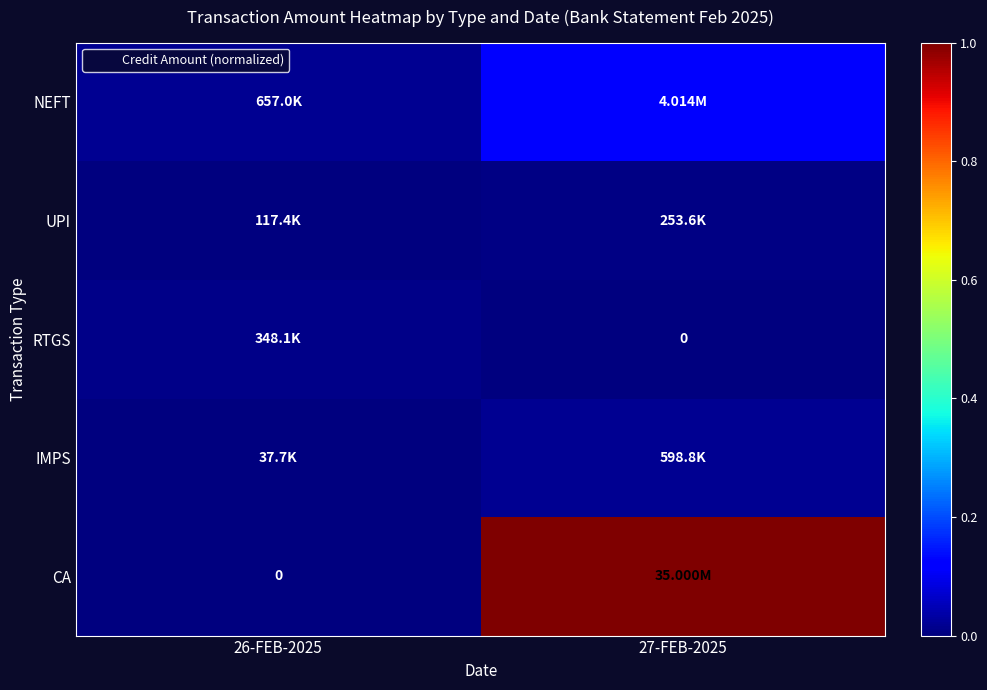

How many distinct data groups are displayed?

5